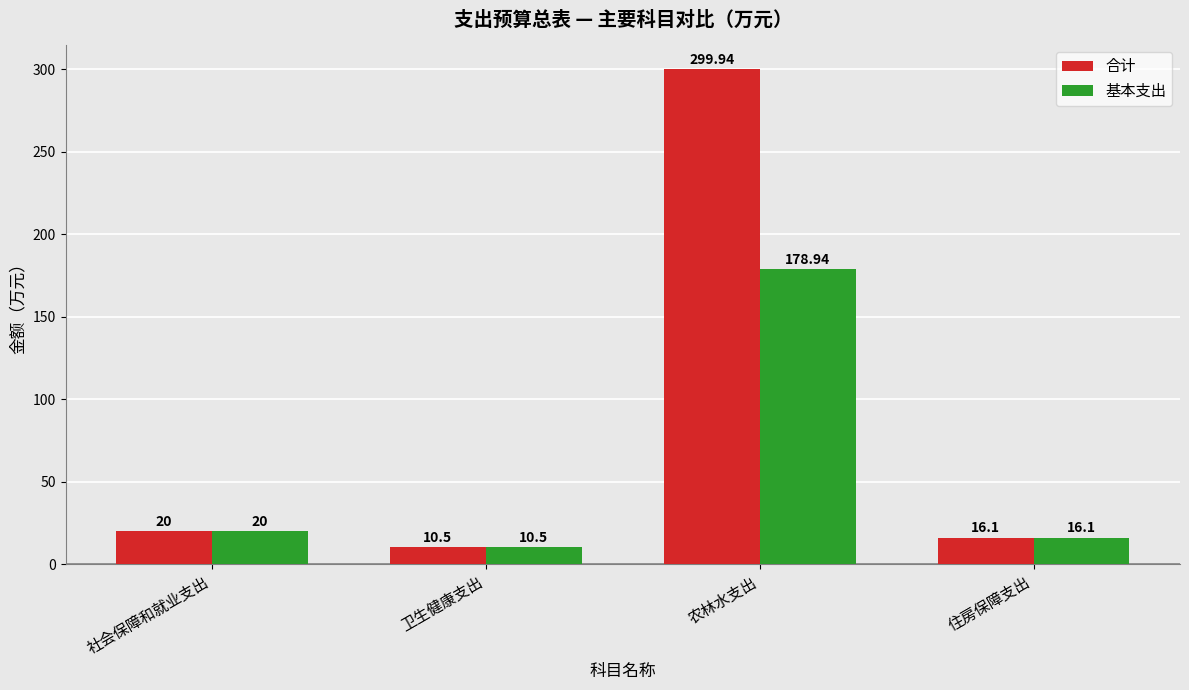

Rank the series by their average value, from lowest to highest.

基本支出, 合计